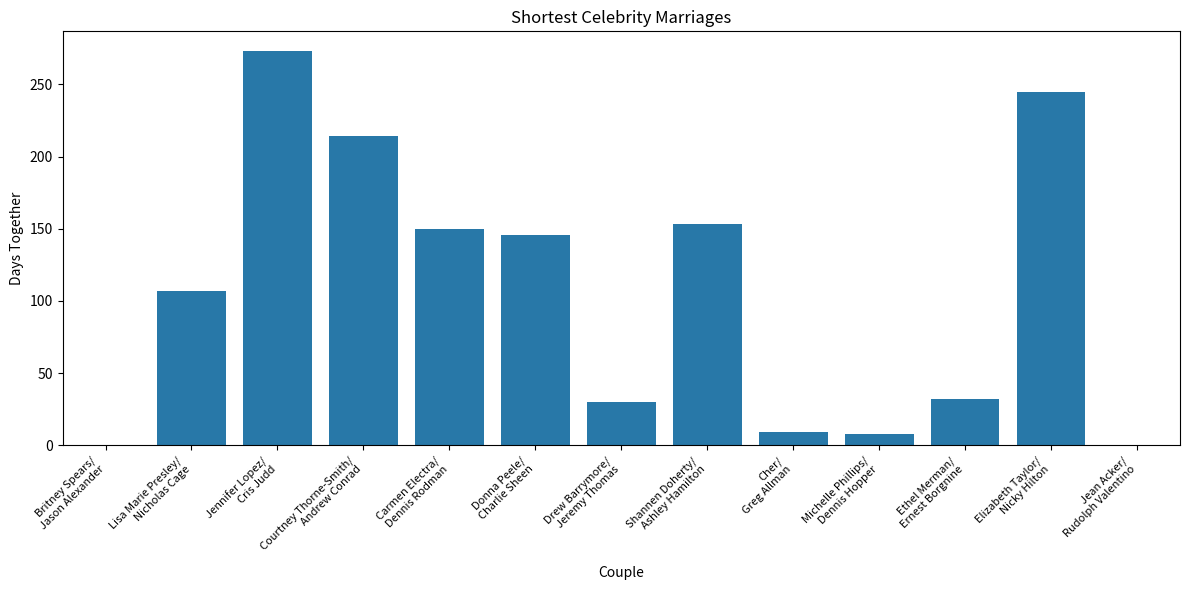

What is the sum of the values at Courtney Thorne-Smith/
Andrew Conrad and Michelle Phillips/
Dennis Hopper?

222.0